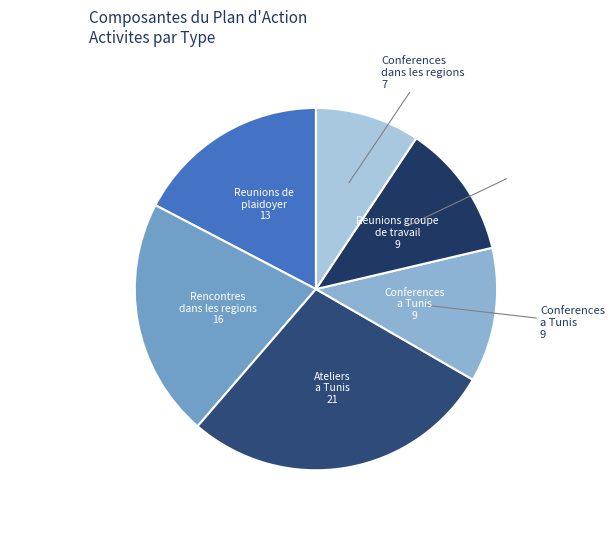

Do Reunions groupe de travail 9 and Rencontres dans les regions 16 together represent more than half of the pie?

No